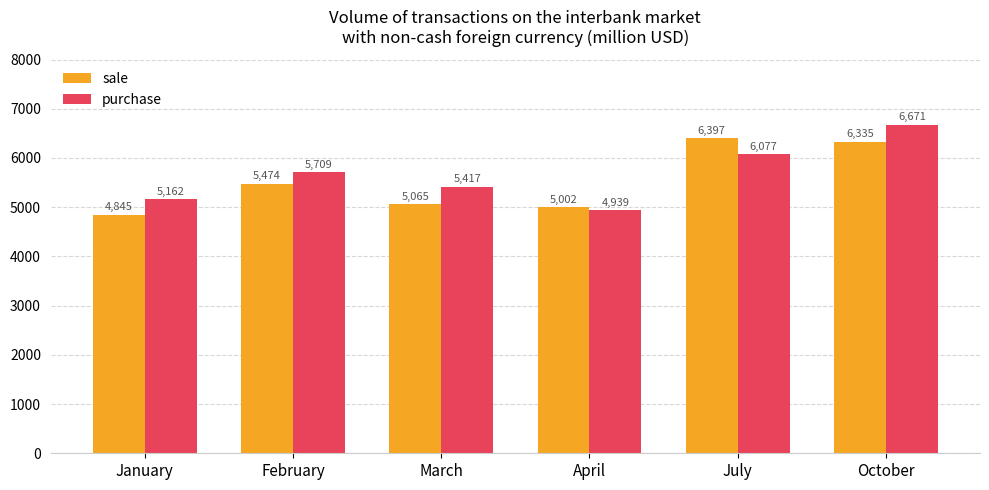

What is the smallest value displayed?

4844.7